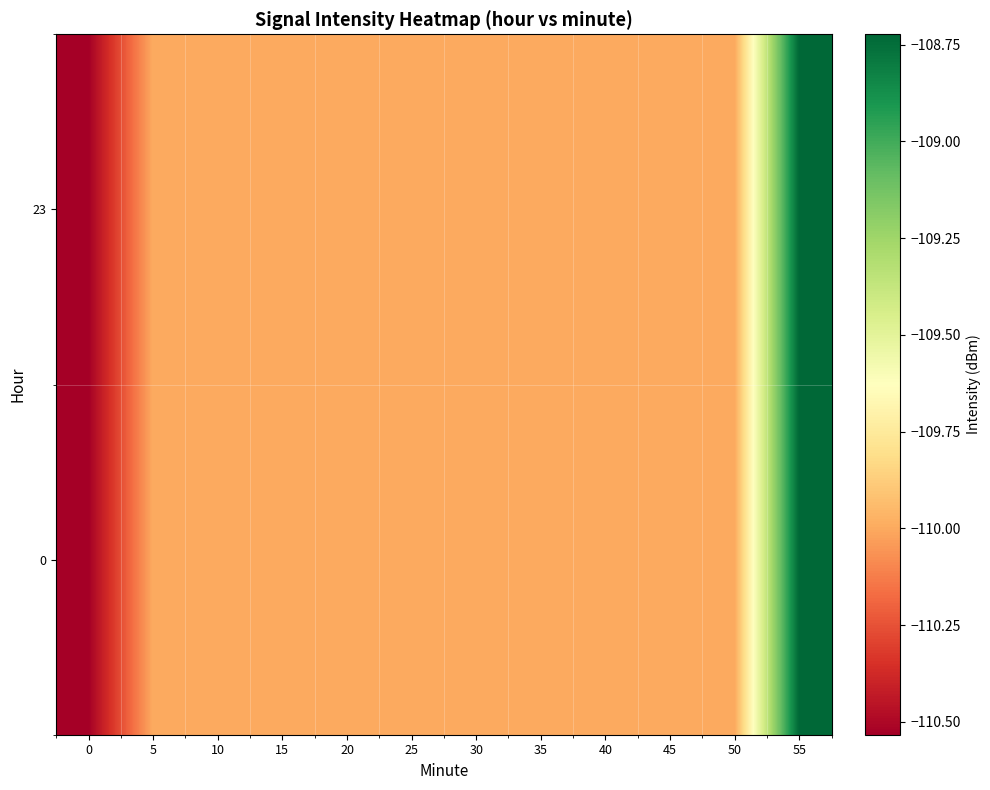

Which has a higher value, 15 or 0?

15